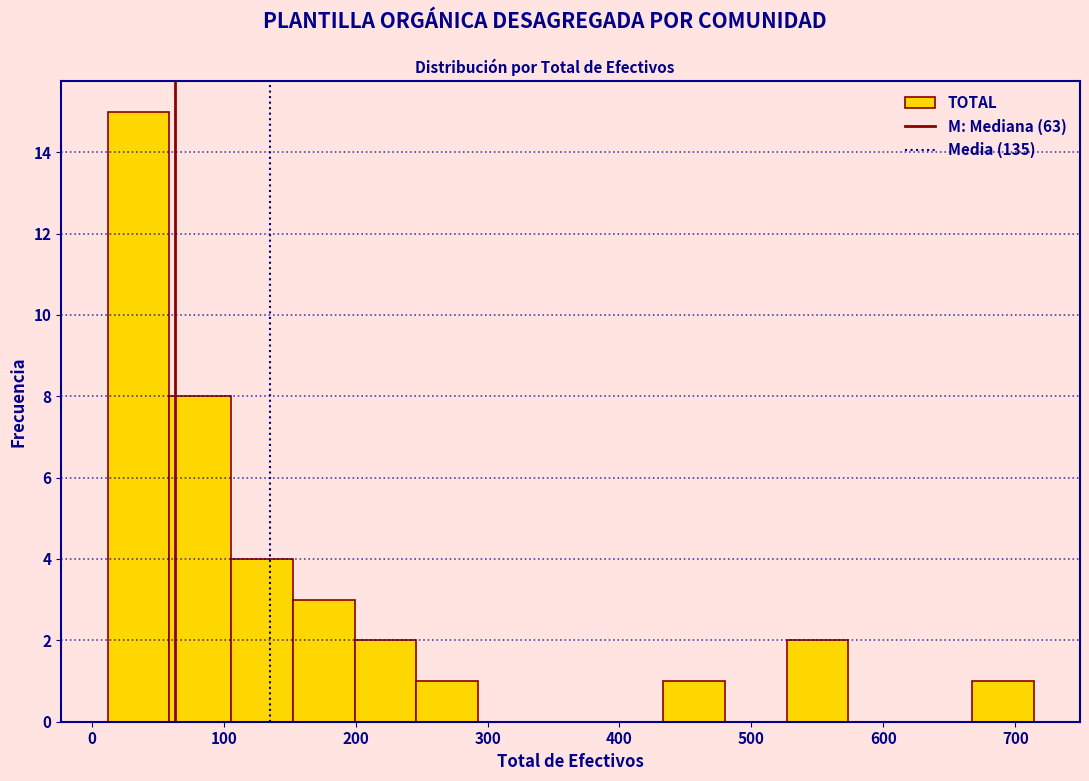

Over which range of the x-axis is the bar tallest?

10 to 60